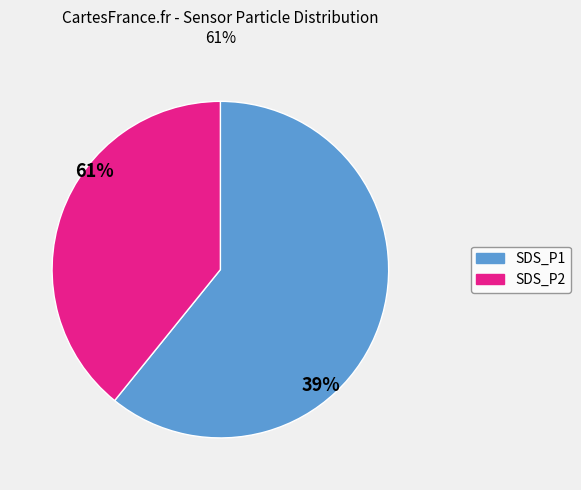

To the nearest percent, what is the difference between the SDS_P2 and SDS_P1 slice percentages?

22%